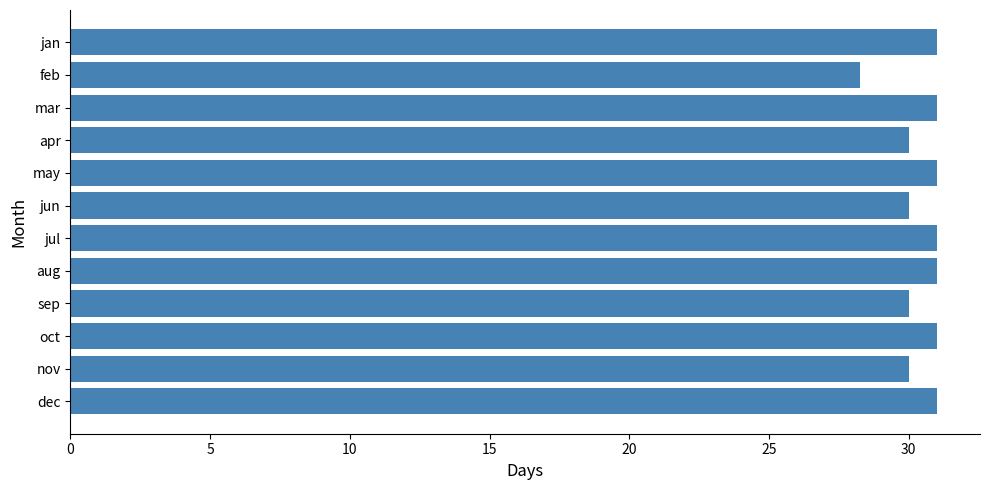

What is the average value?

30.4